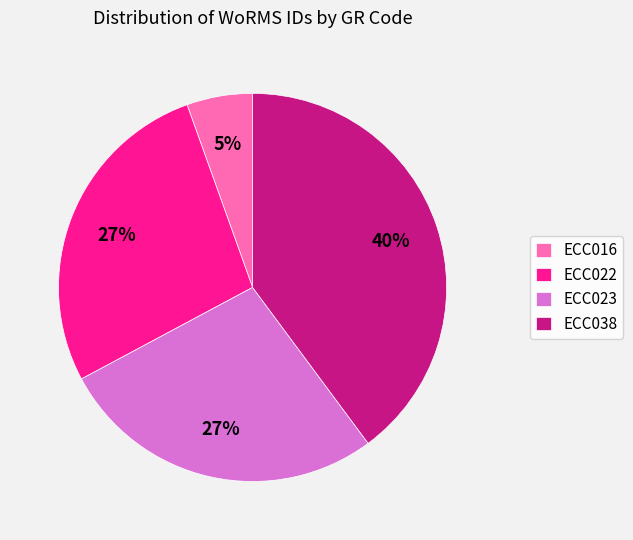

Does ECC022 account for over 50% of the chart?

No